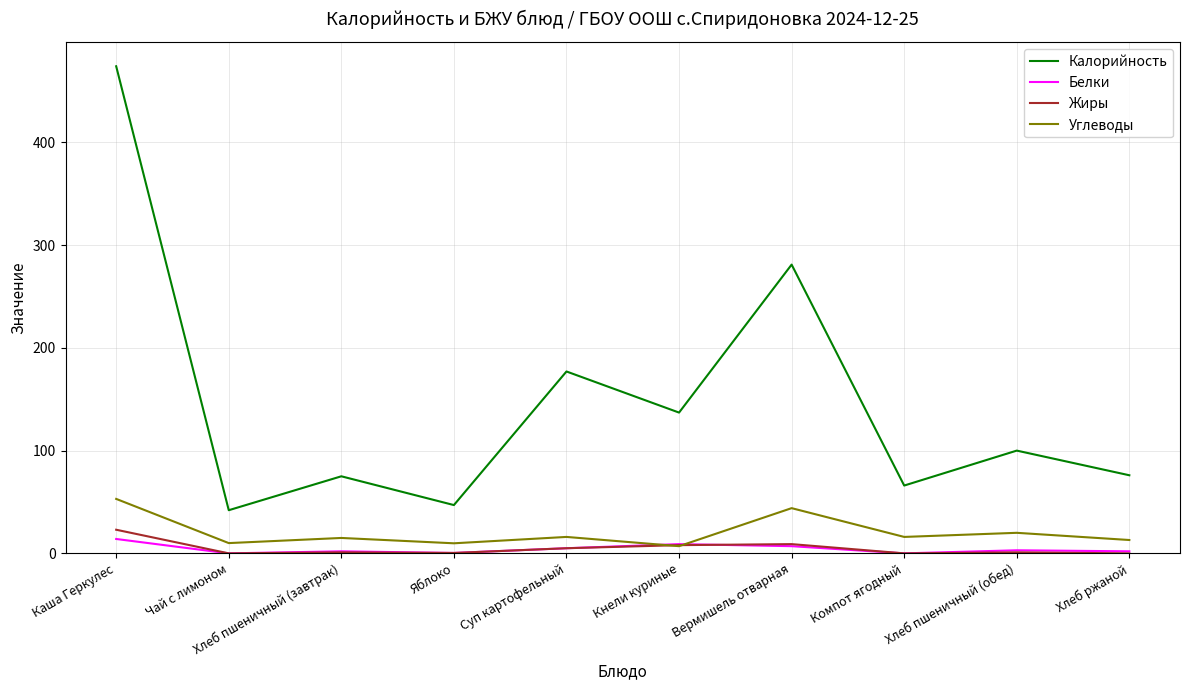

In Калорийность, how many points are lower than both neighbors (excluding endpoints)?

4